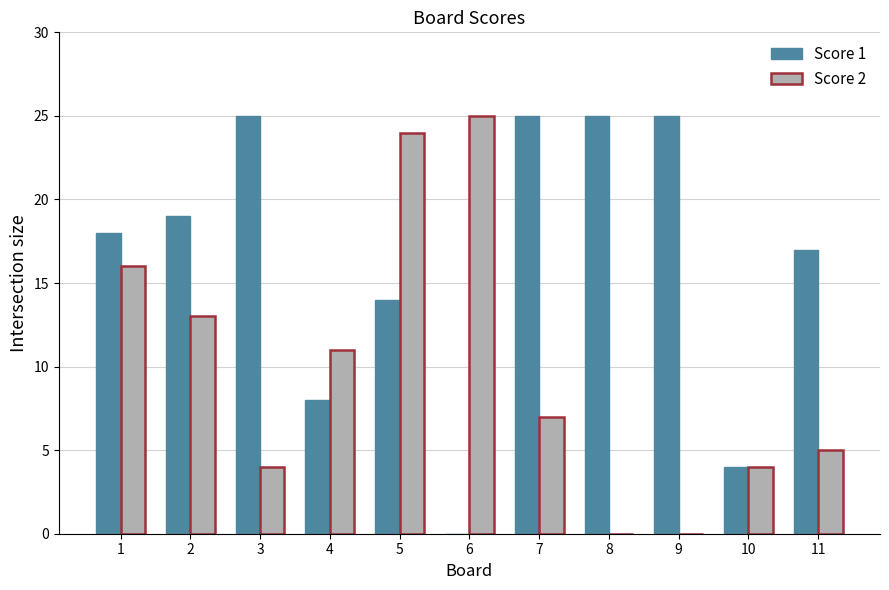

What is the difference between the Score 2 values at 2 and 10?

9